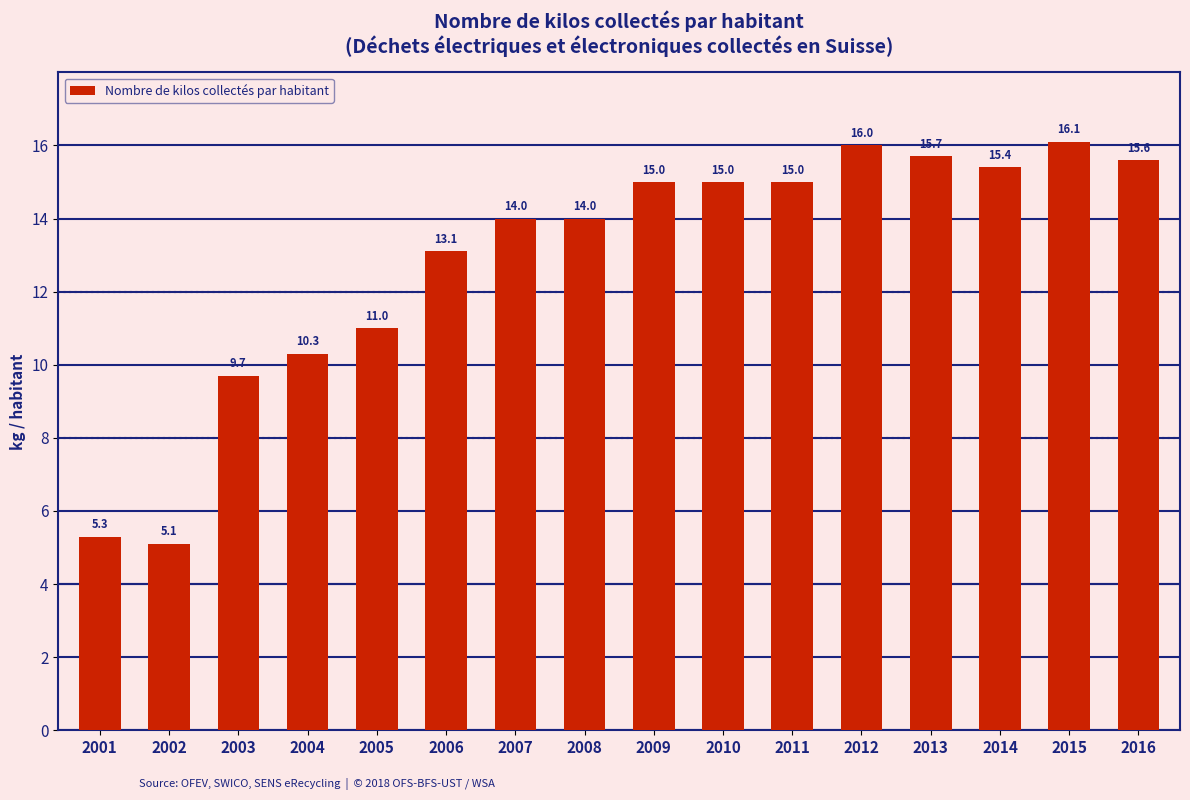

What is the value of the 4th bar from the left?

10.3